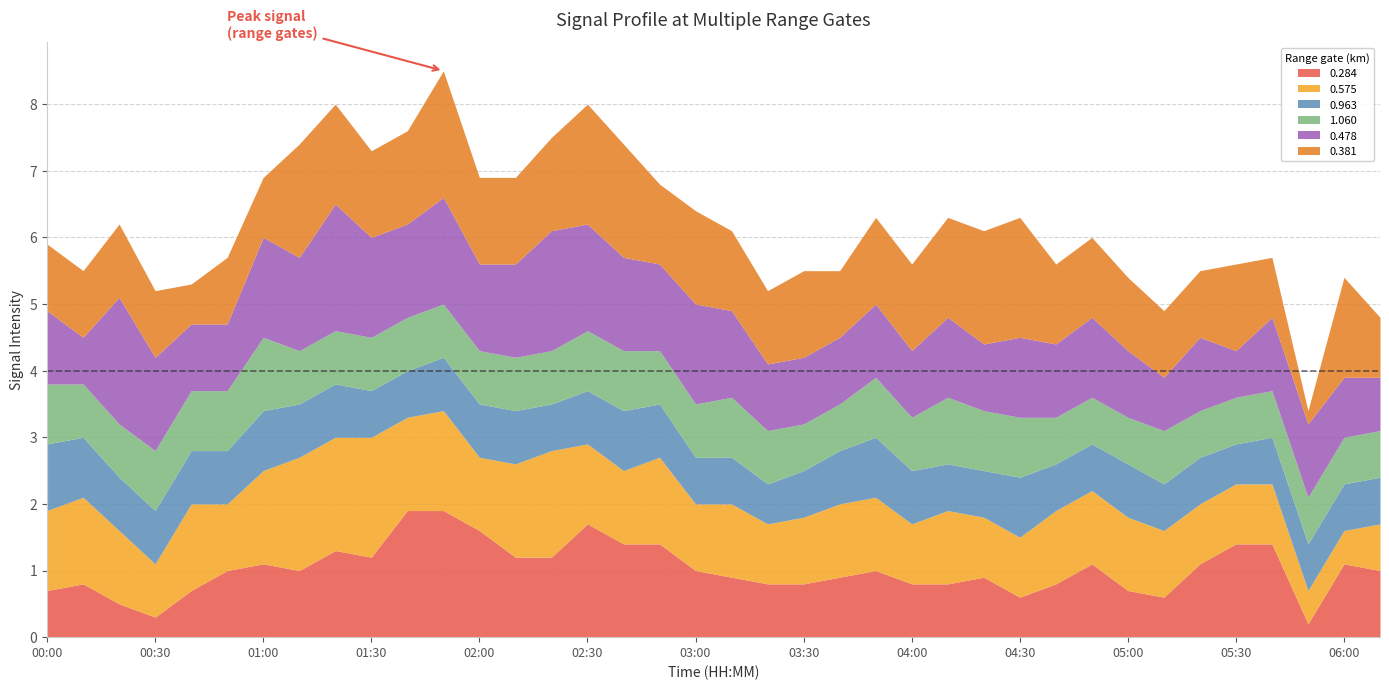

The 0.575 series shows 1.4 at 02:10. True or false?

True